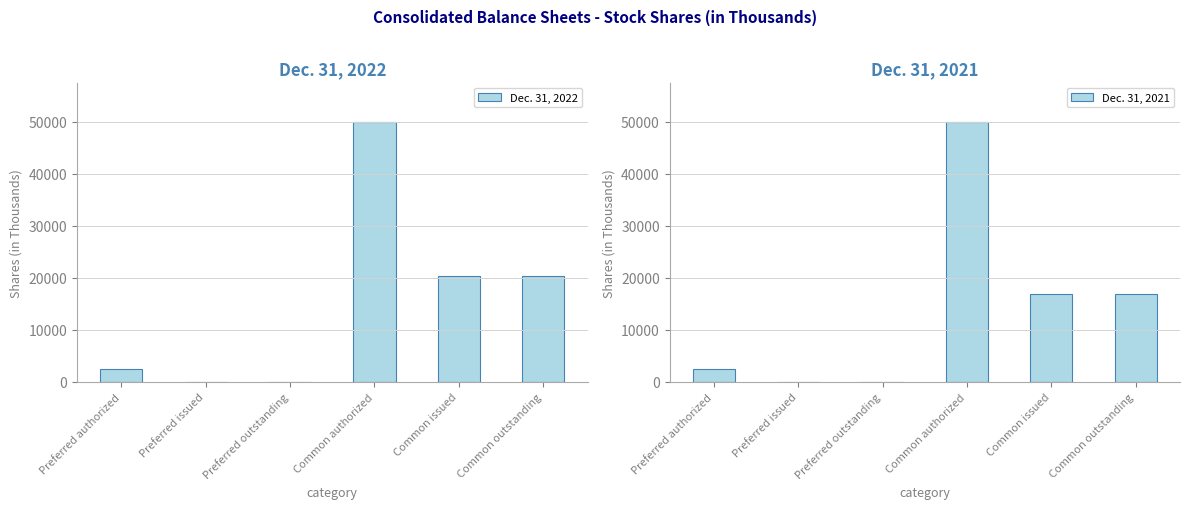

Reading right to left, extract all data points from this chart.

Dec. 31, 2022: 20260	20260	50000	10	10	2500
Dec. 31, 2021: 16940	16940	50000	10	10	2500